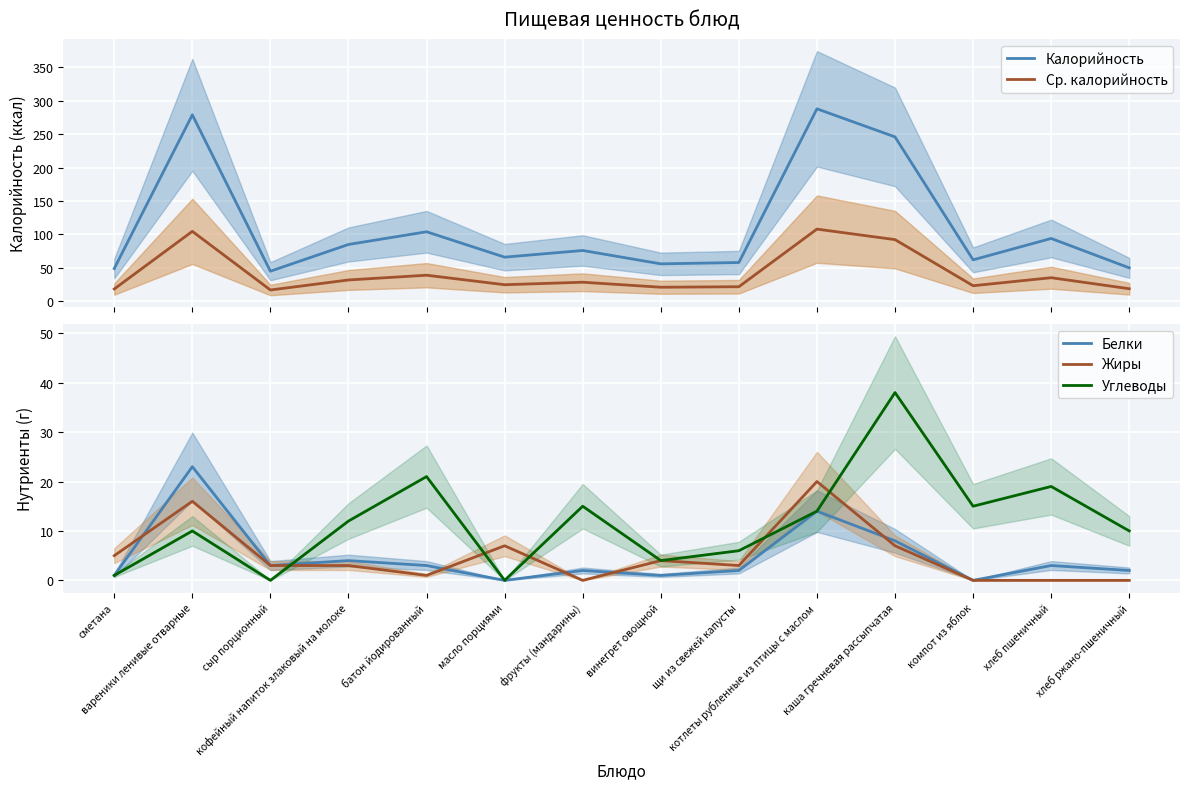

At батон йодированный, list the series in order from largest to smallest.

Калорийность, Ср. калорийность, Углеводы, Белки, Жиры